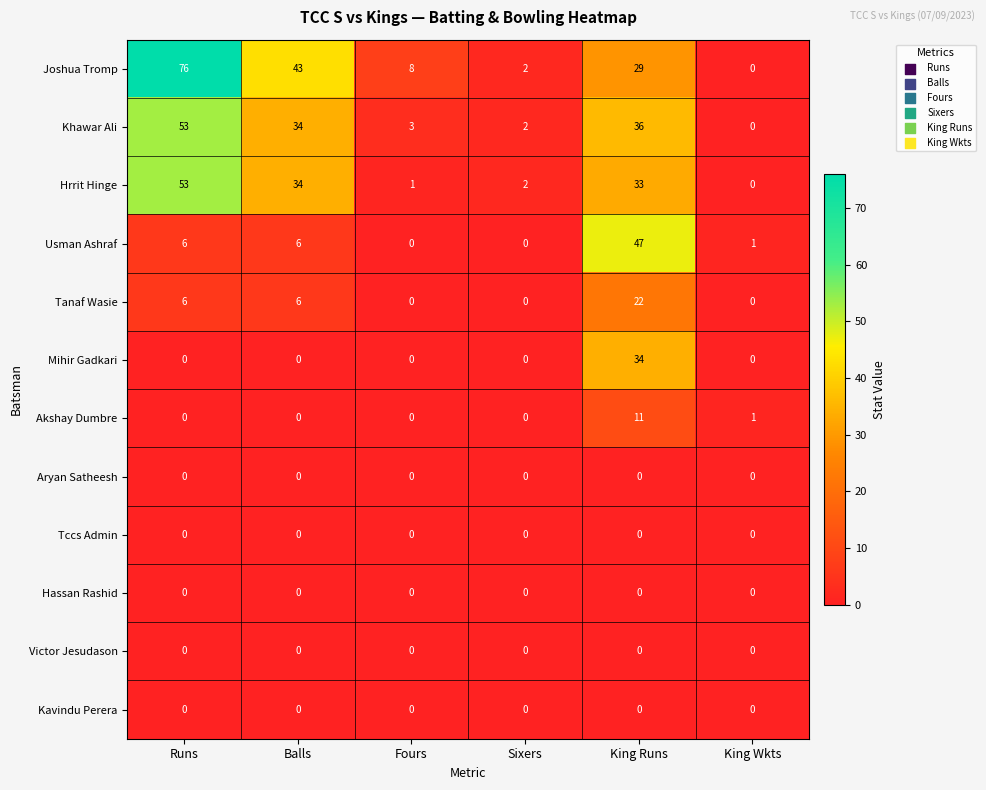

How many data points does each series have?

6